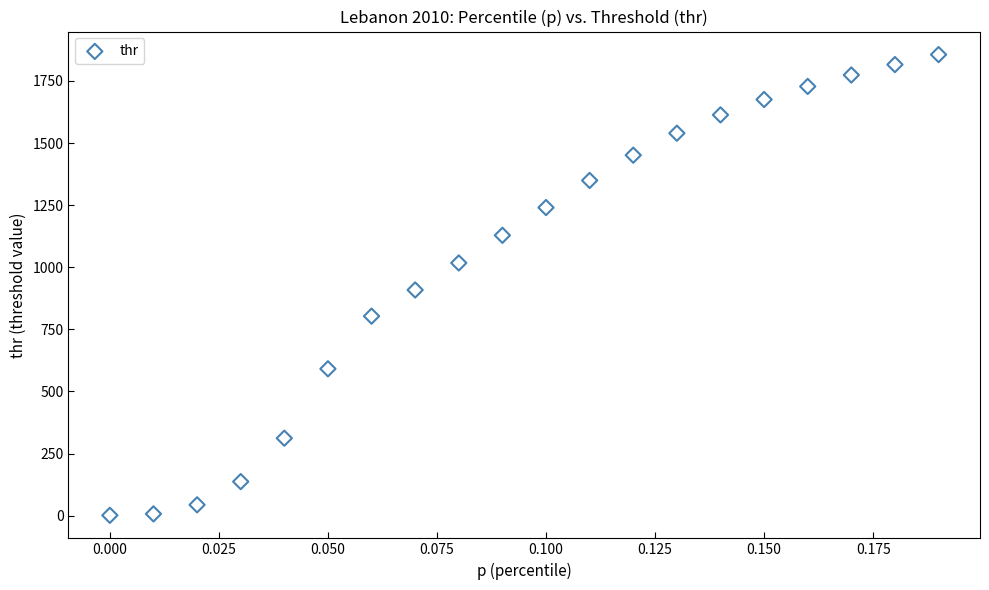

What is the range of Y values (max minus min)?

1854.7